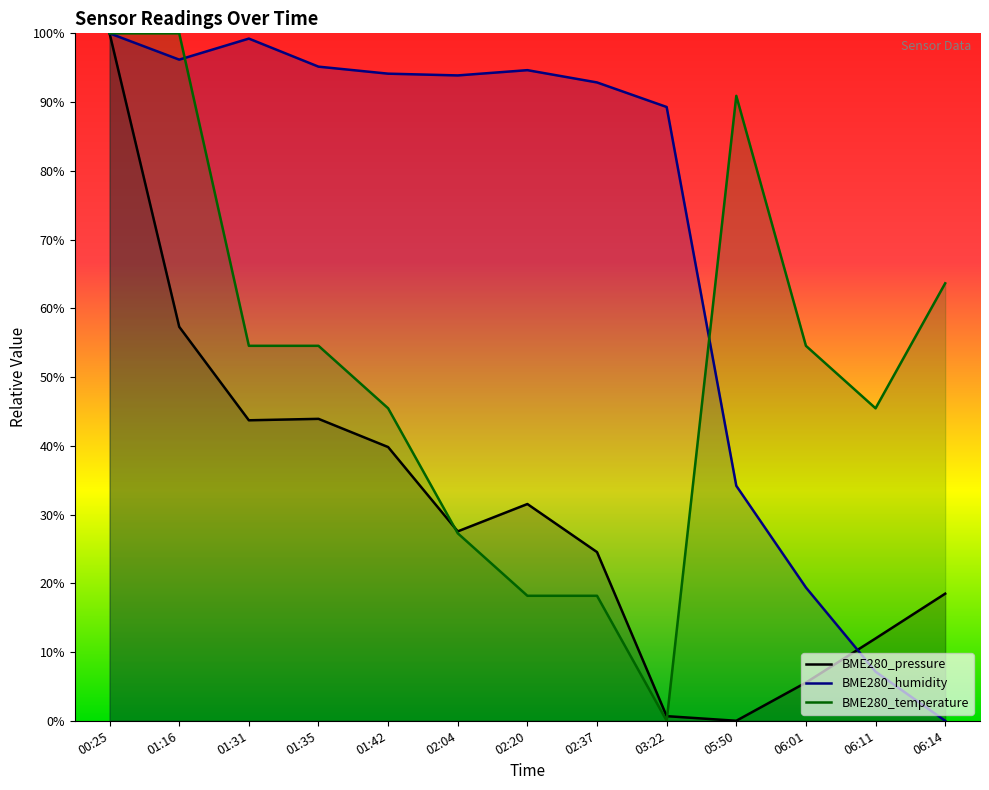

How many interior local valleys does the BME280_humidity series have?

2